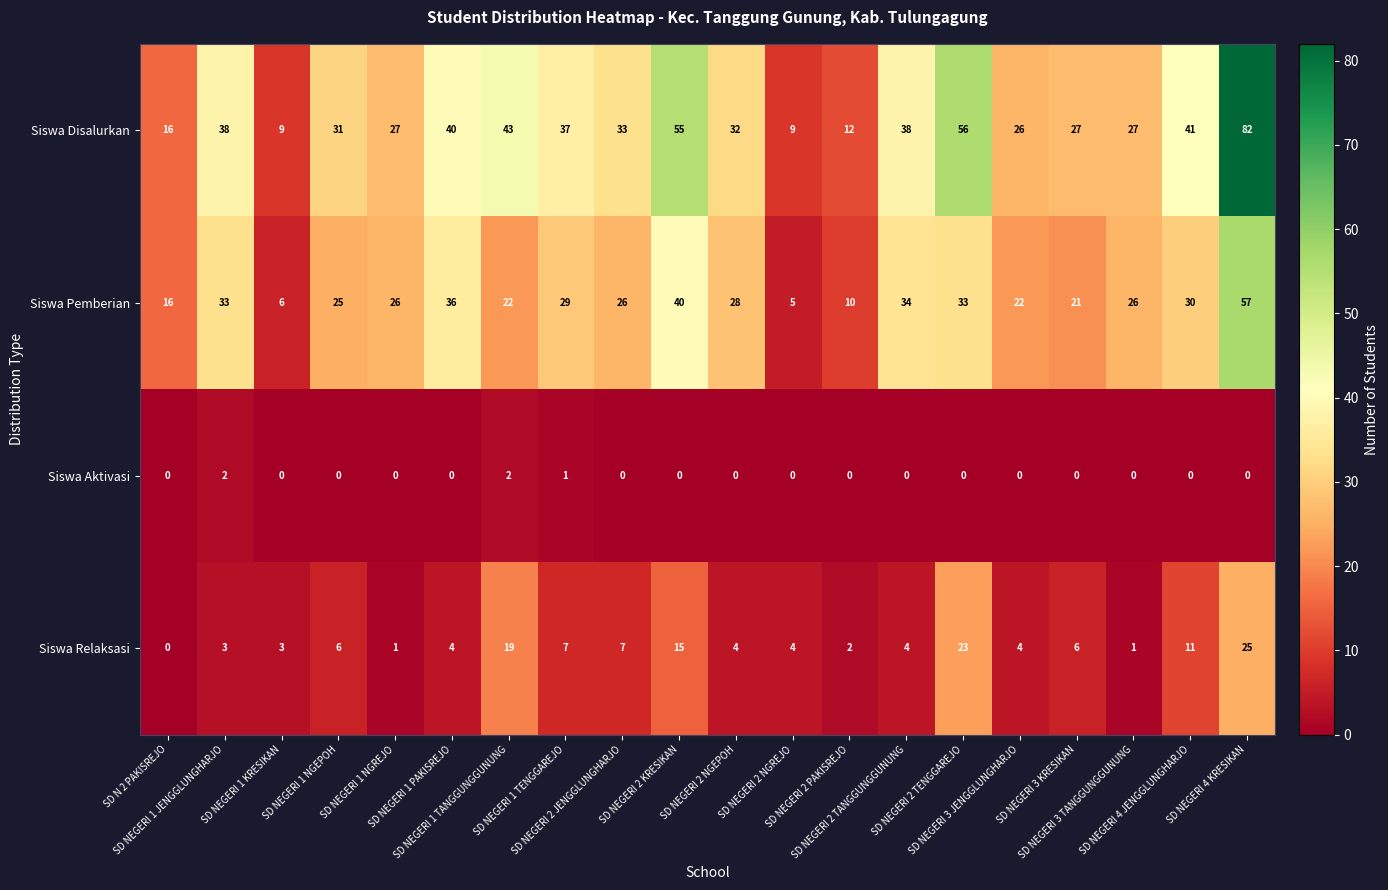

List the series in order of their overall mean, lowest first.

Siswa Aktivasi, Siswa Relaksasi, Siswa Pemberian, Siswa Disalurkan